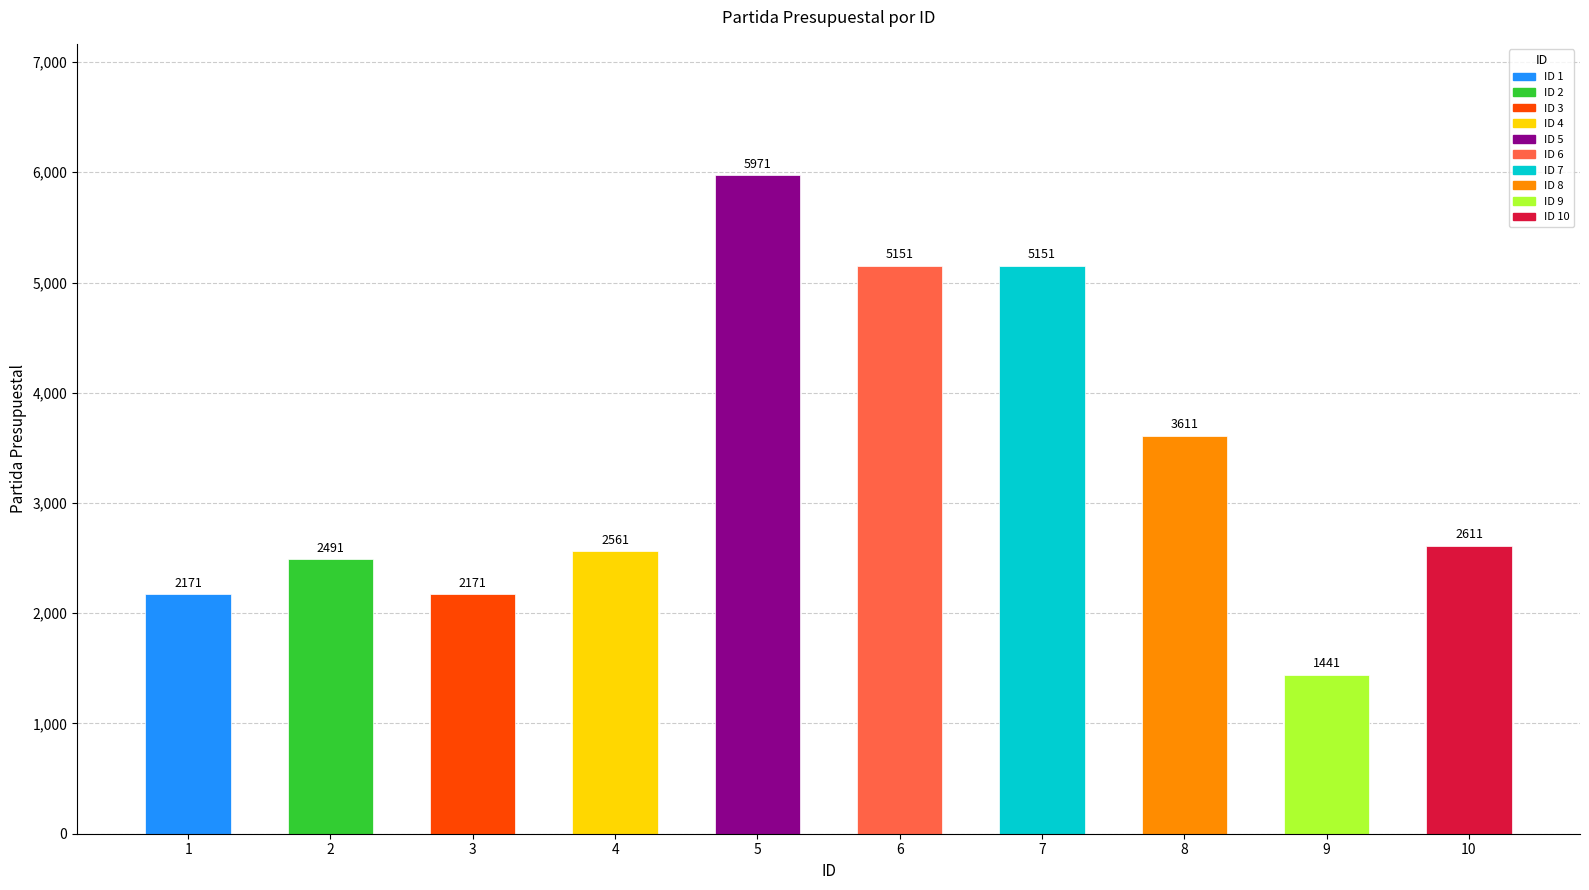

Reading left to right, what are all the values shown in this chart?

2171	2491	2171	2561	5971	5151	5151	3611	1441	2611